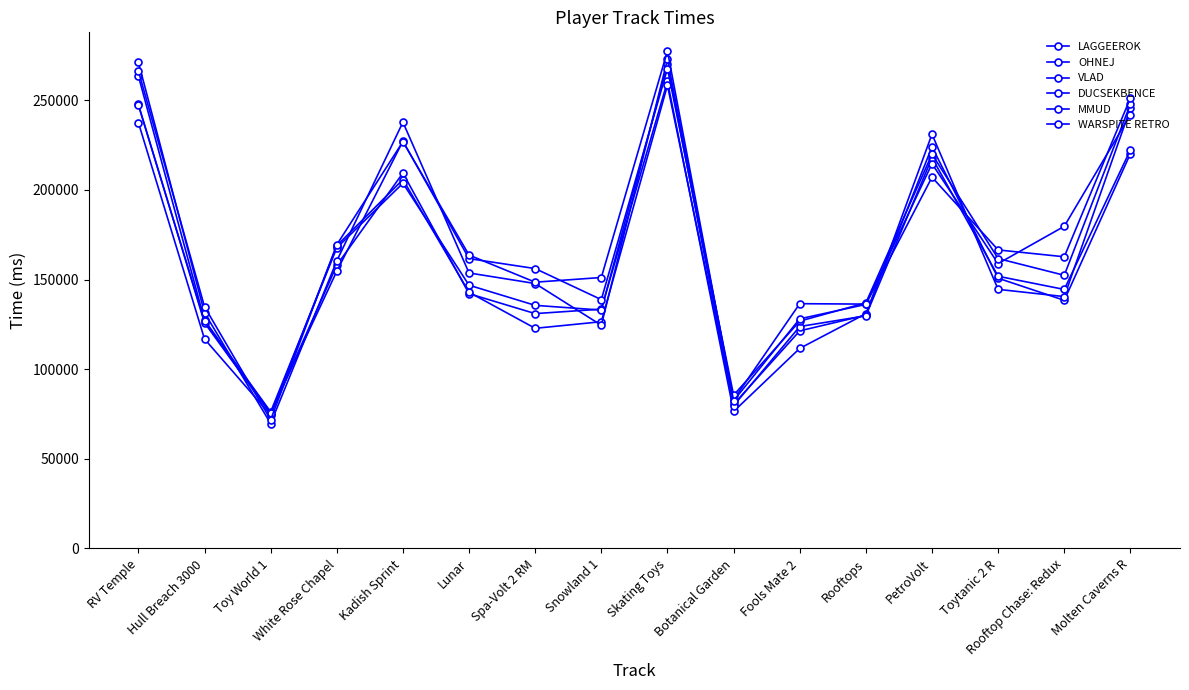

Which series has the largest total across all categories?

WARSPITE RETRO